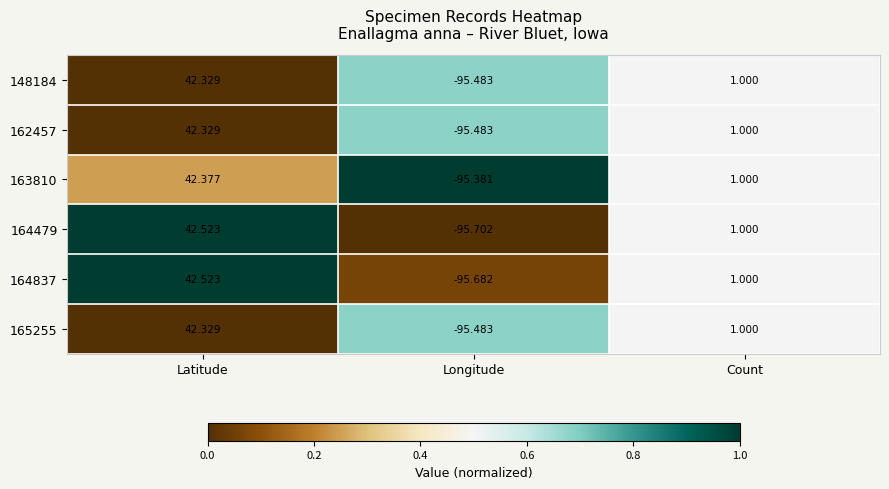

Rank the categories by 165255 value from lowest to highest.

Longitude, Count, Latitude